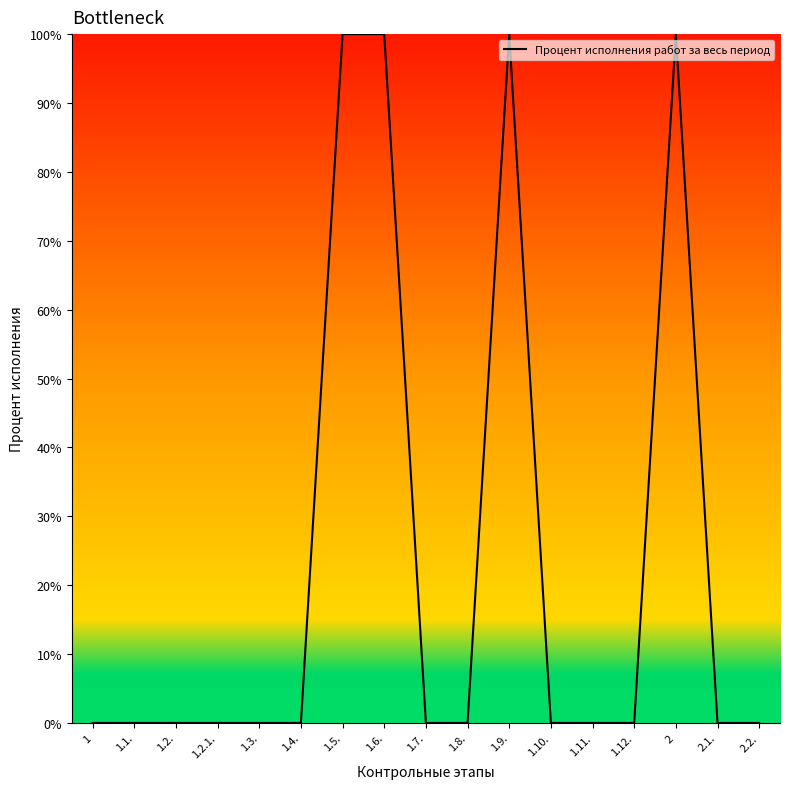

True or false: the data shows 156 at 2.

False